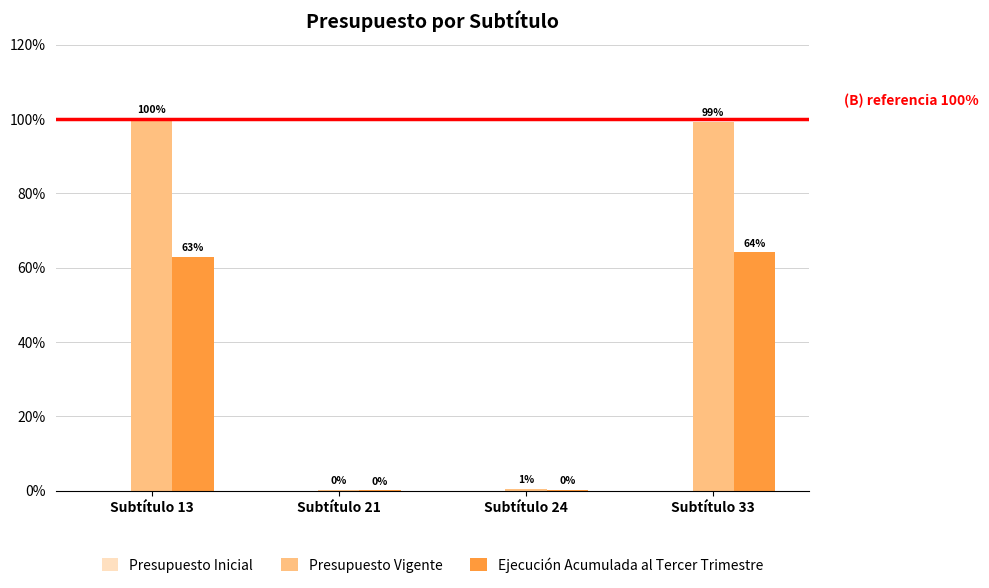

What is the average value of the Presupuesto Vigente series?

50.0